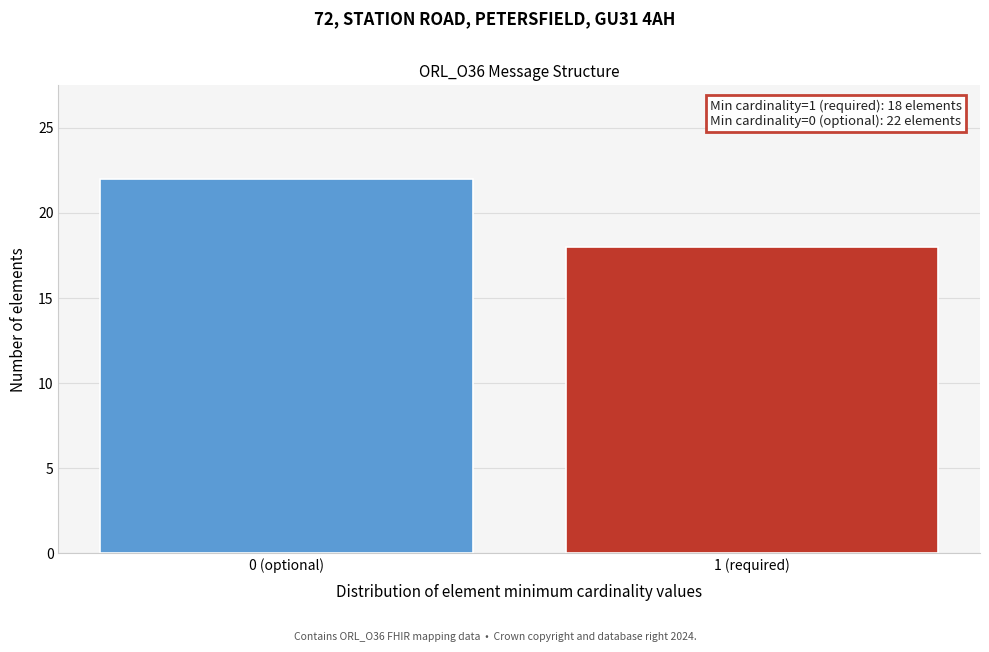

Reading left to right, what are all the values shown in this chart?

22	18